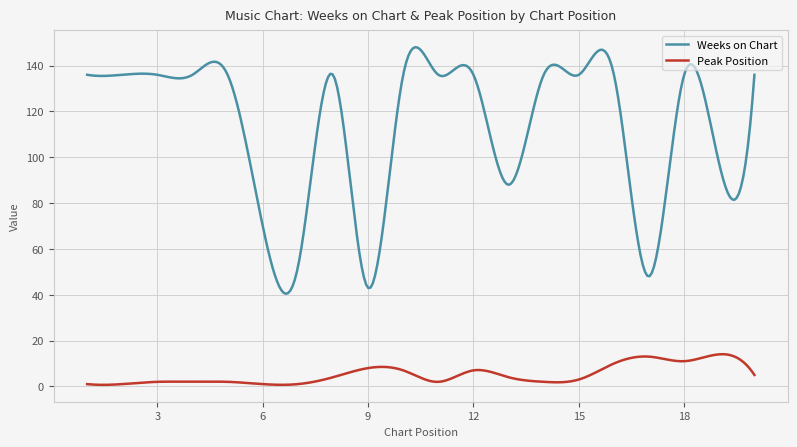

What is the difference between the maximum and minimum values in the Peak Position series?

13.4